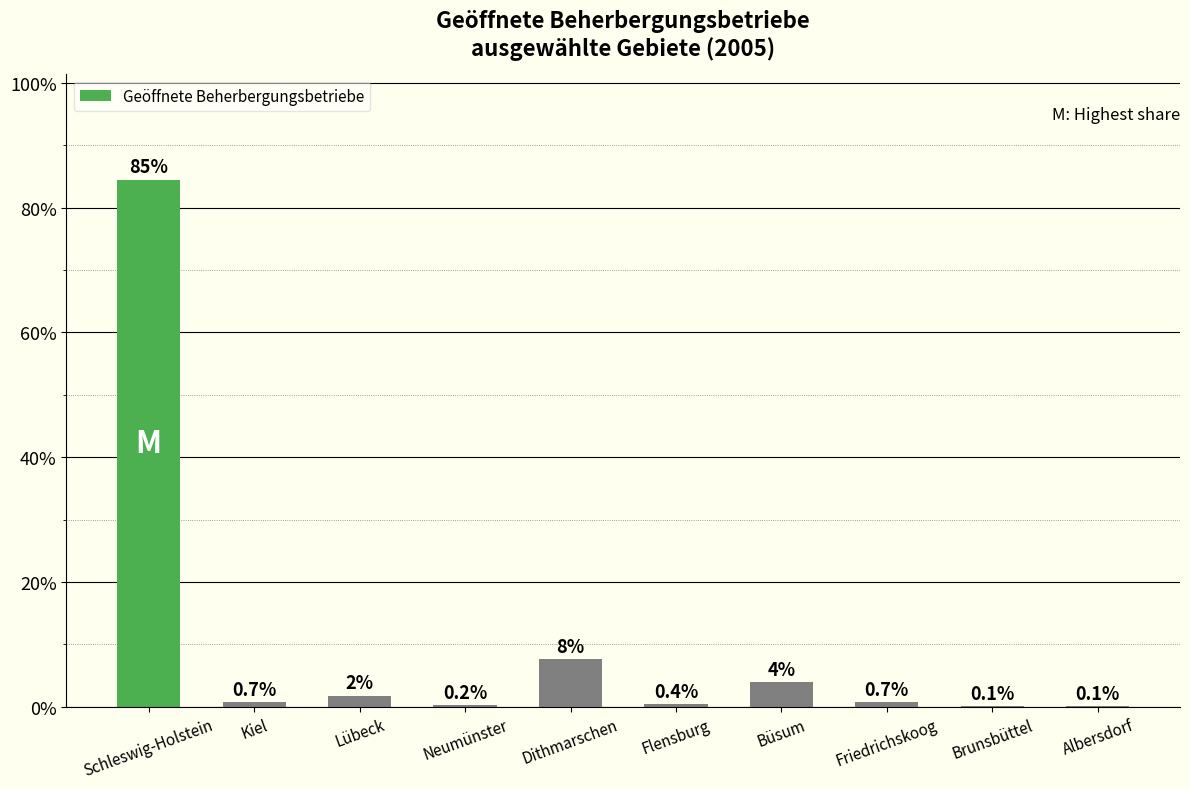

What is the difference between the values at Friedrichskoog and Flensburg?

0.3